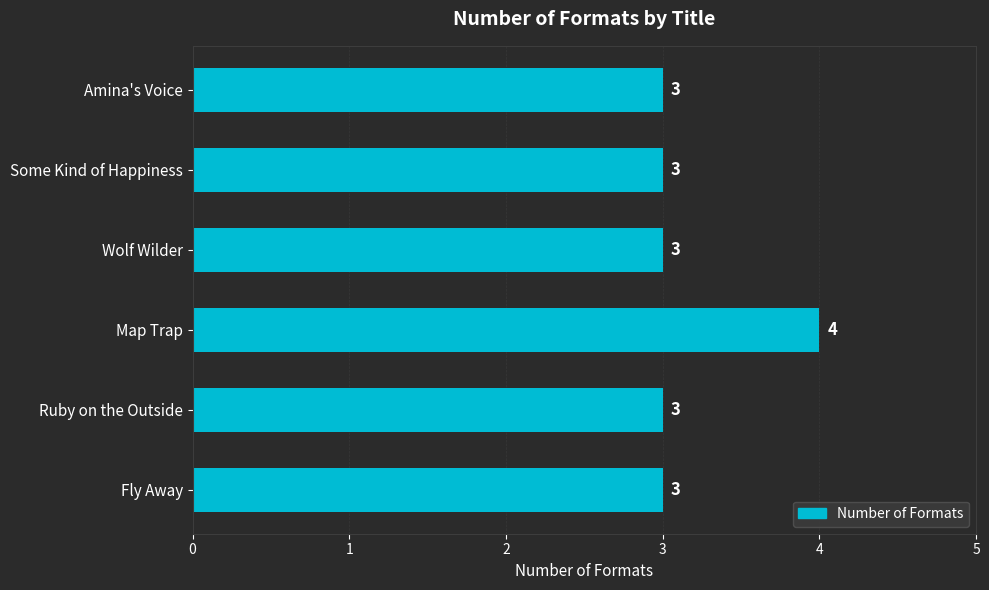

What is the minimum value shown in the chart?

3